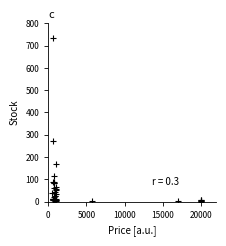

What Y value in the scatter plot is closest to 367?

272